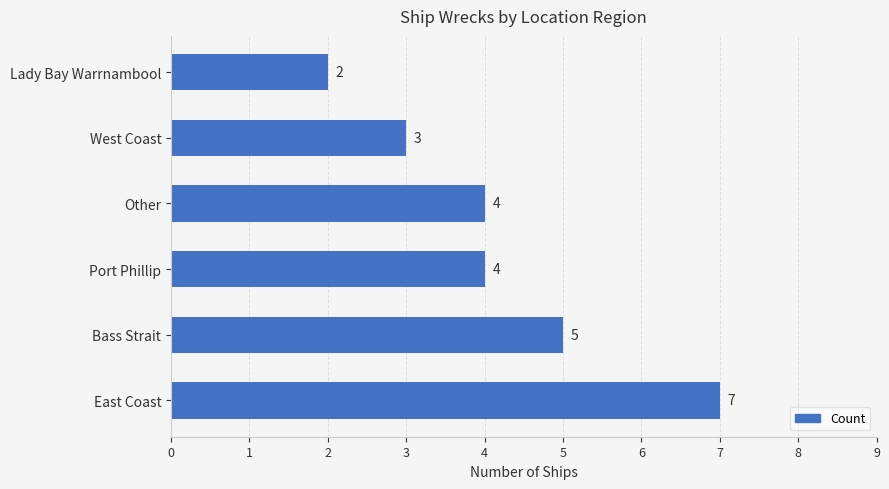

How many distinct data groups are displayed?

1